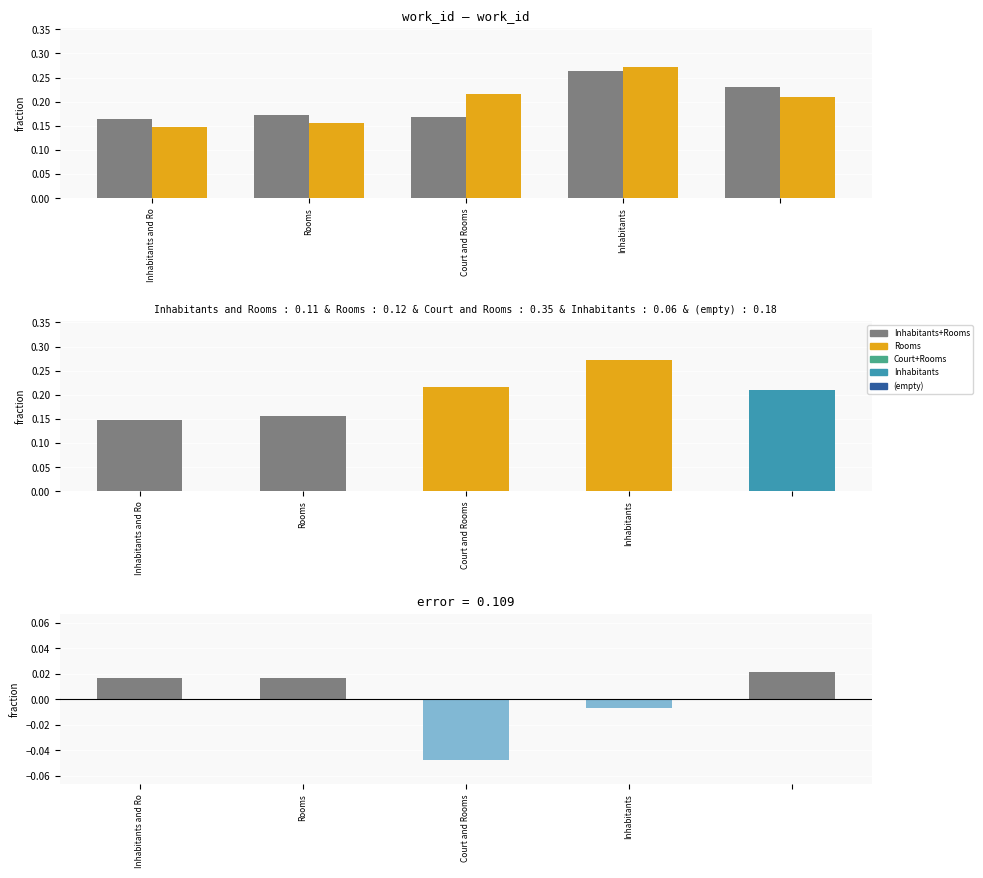

At which label is work_id closest to 0?

Inhabitants and Ro